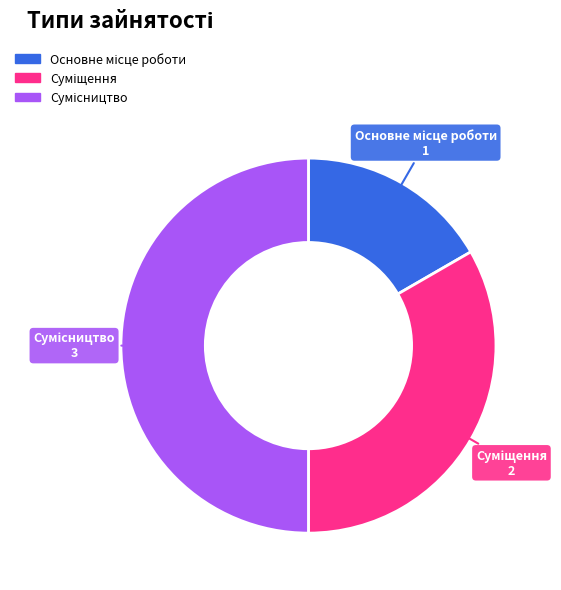

What is the change in value from Суміщення to Сумісництво?

+1